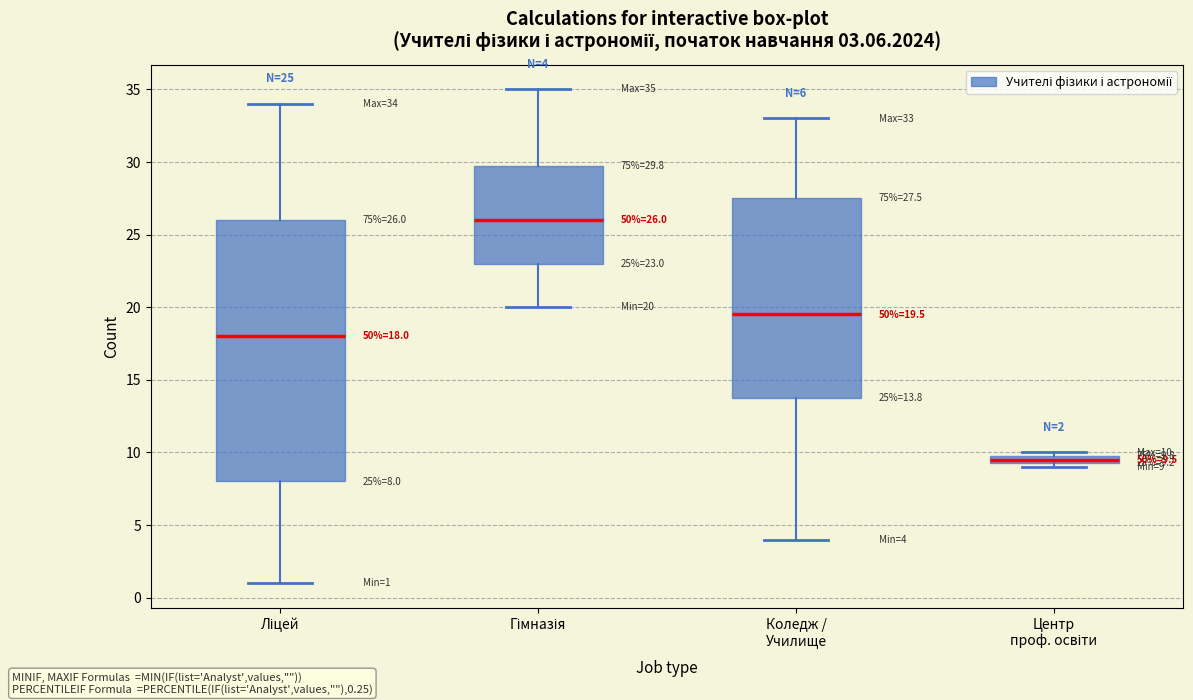

Comparing the boxes themselves (not the whiskers), which one is the tallest?

Ліцей